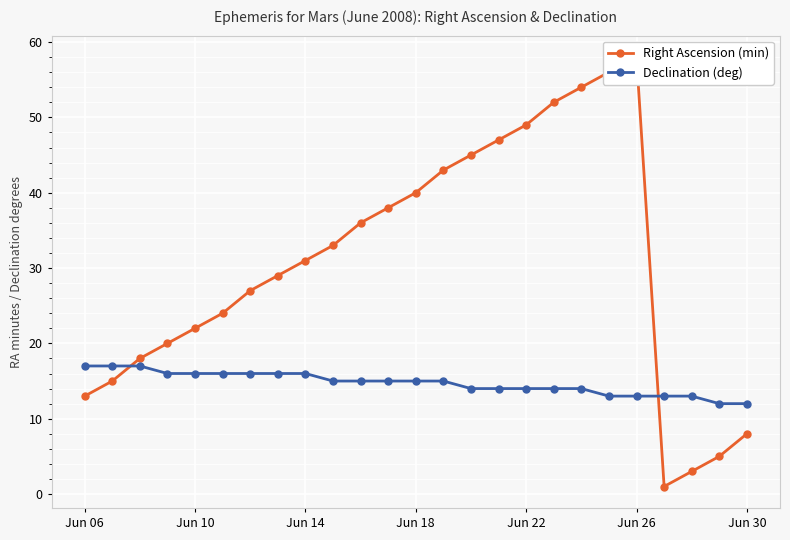

True or false: Right Ascension (min) has more than 2 interior local peaks.

False